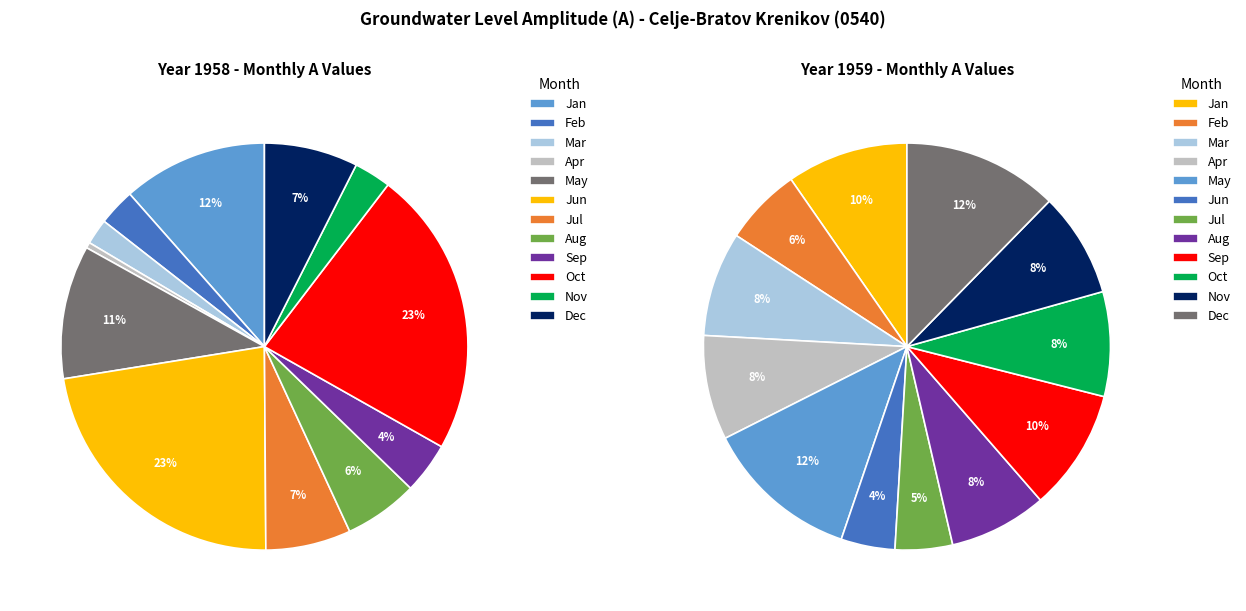

How many slices are in this pie chart?

24